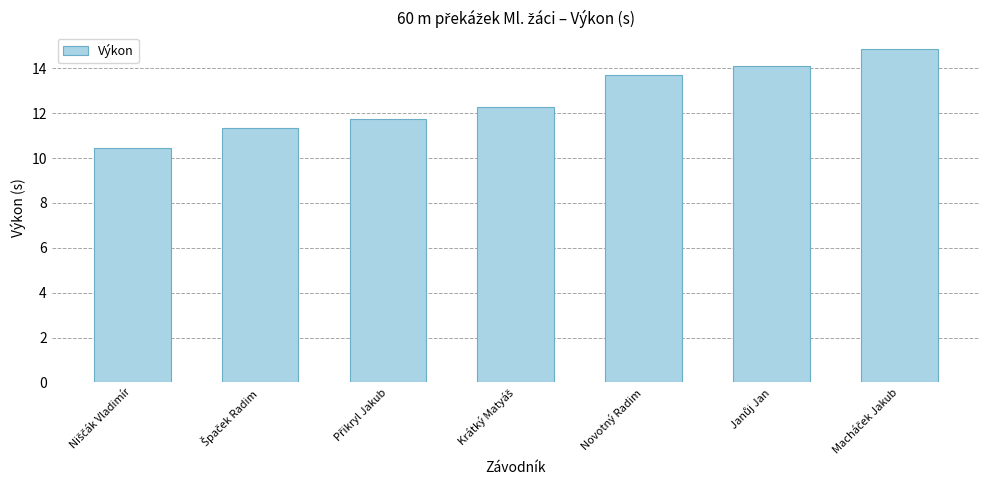

What is the value of the 1st bar from the left?

10.4